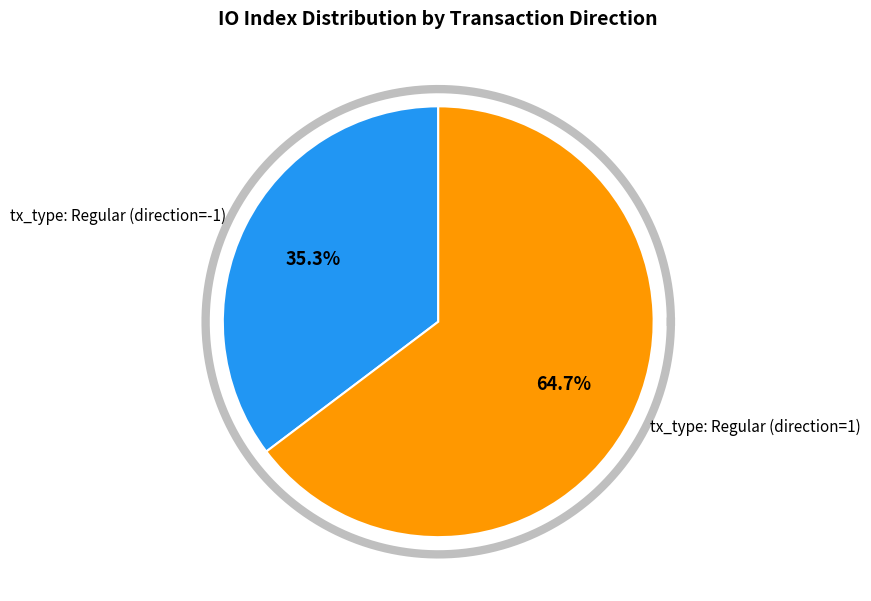

To the nearest percent, what is the difference between the tx_type: Regular (direction=-1) and tx_type: Regular (direction=1) slice percentages?

29%